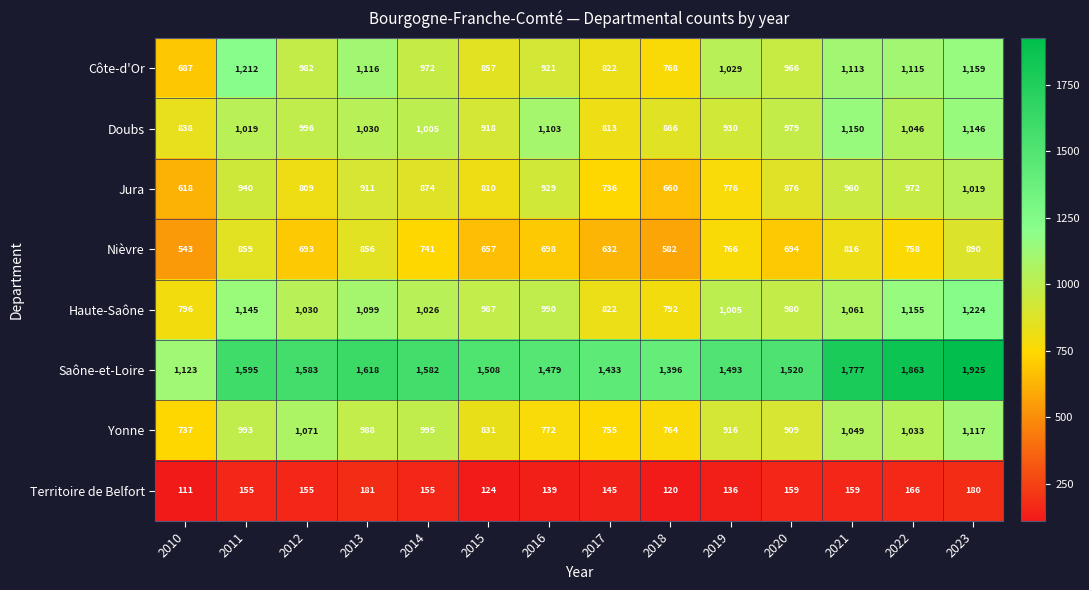

Which series has the largest total across all categories?

Saône-et-Loire